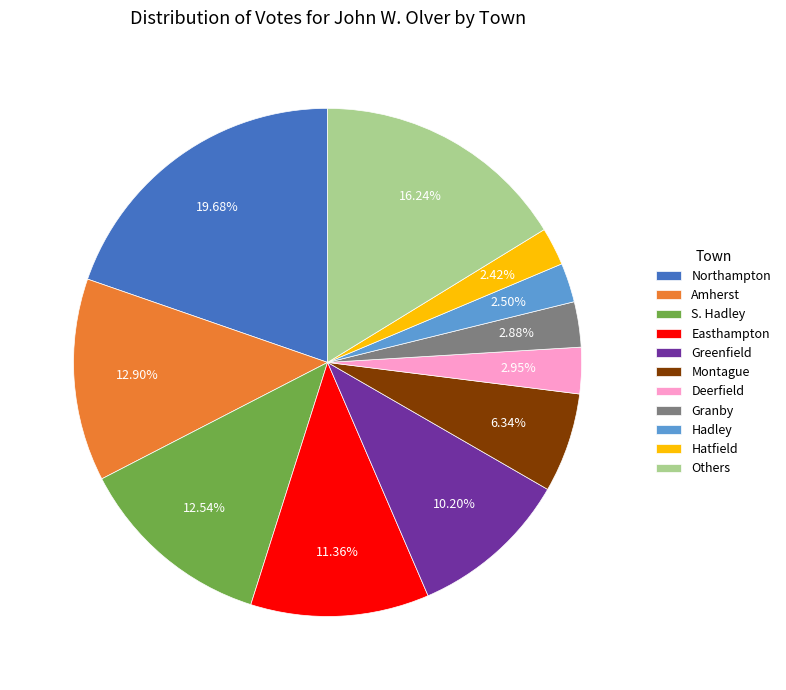

Do Montague and Others together represent more than half of the pie?

No